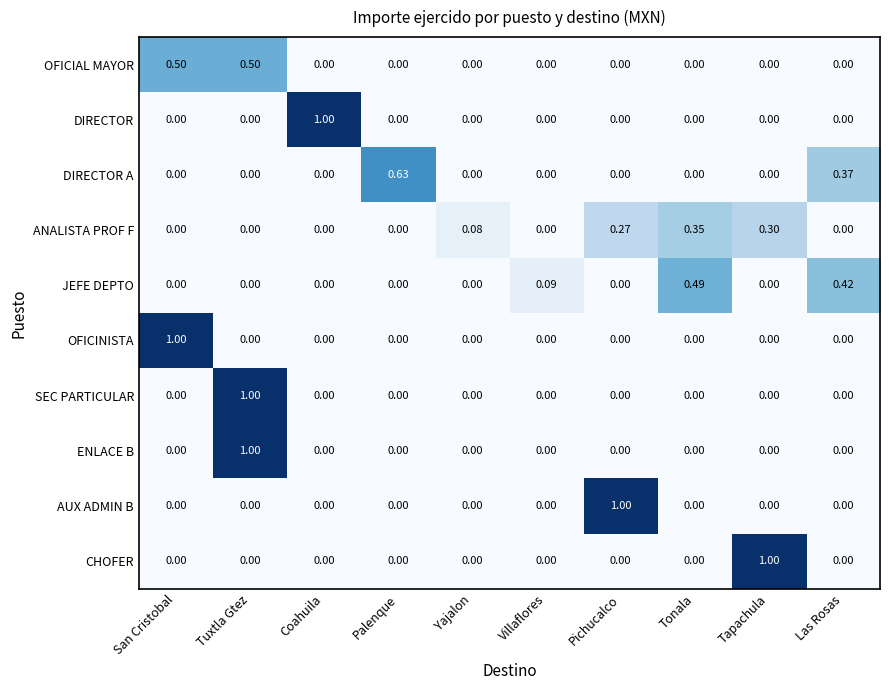

At which category is the sum across all series the highest?

Tuxtla Gtez